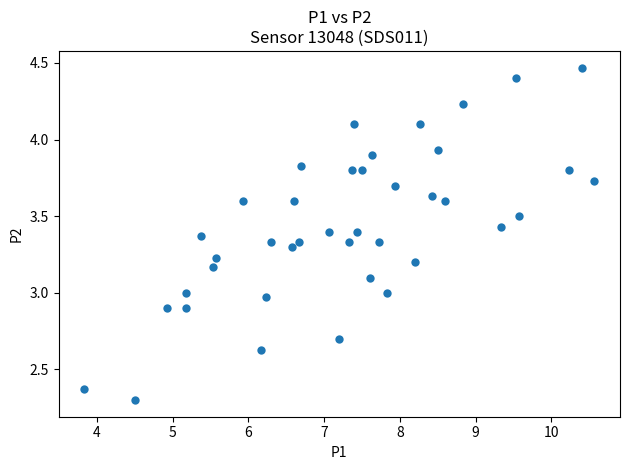

What is the range of Y values (max minus min)?

2.2